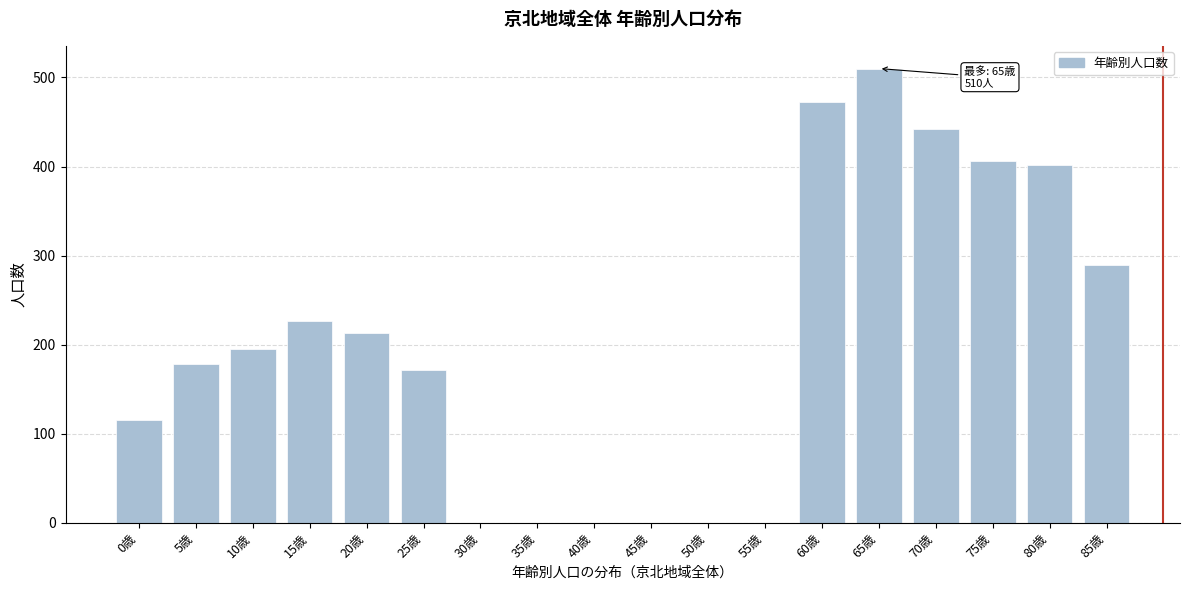

Reading left to right, extract all data points from this chart.

0歳=115	5歳=178	10歳=195	15歳=226	20歳=213	25歳=172	30歳=0	35歳=0	40歳=0	45歳=0	50歳=0	55歳=0	60歳=473	65歳=510	70歳=442	75歳=406	80歳=402	85歳=289